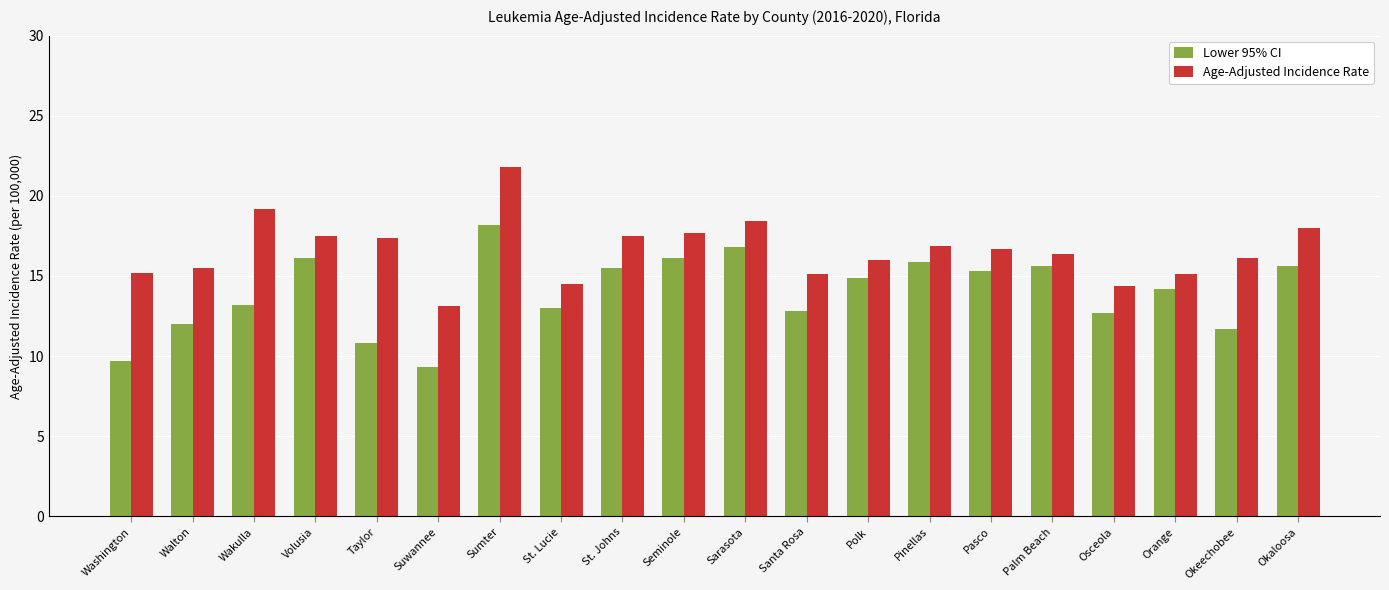

What is the spread (max minus min) of values at St. Johns?

2.0